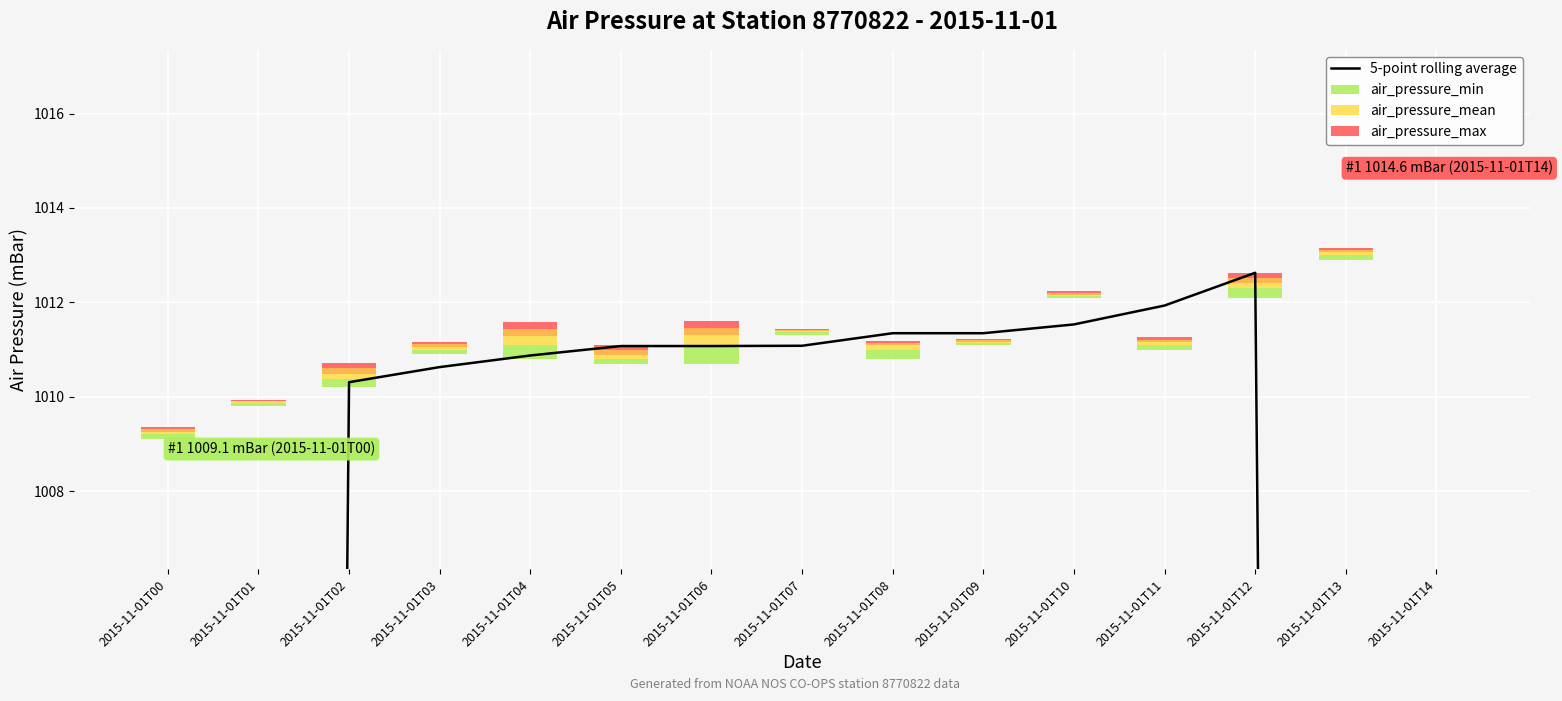

Which has a higher value, 2015-11-01T14 or 2015-11-01T11?

2015-11-01T11